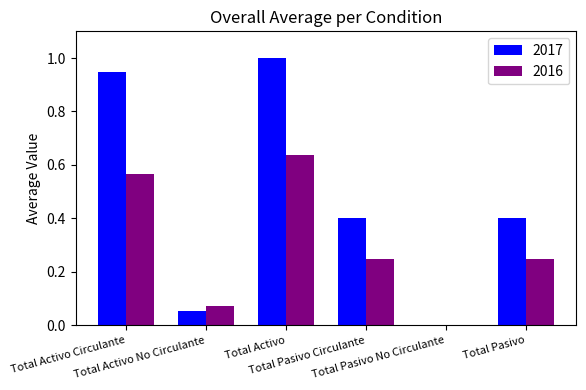

What is the greatest value displayed?

1.0